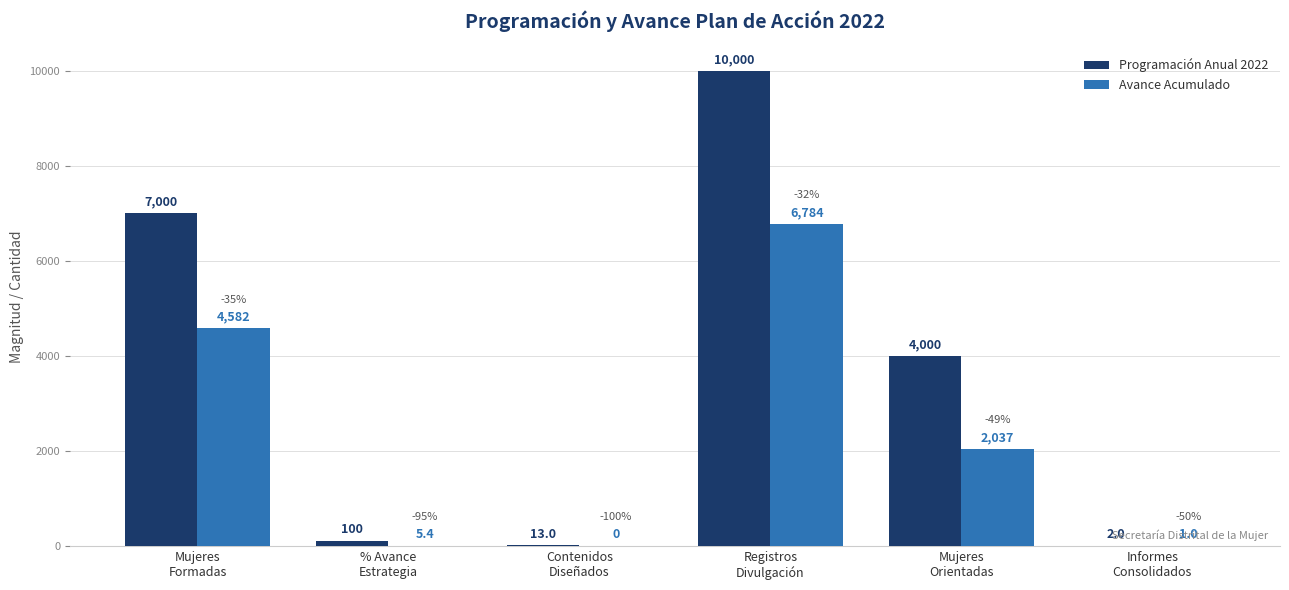

How many groups of bars are there?

6